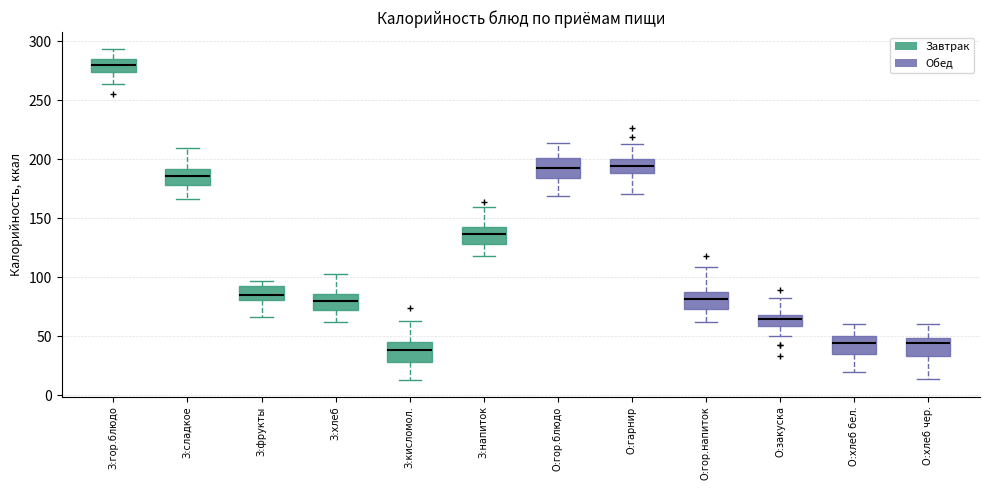

Where does the median line of the box for З:хлеб sit on the y-axis? The values are not printed on the chart, so give them approximately, as read against the axis.

80